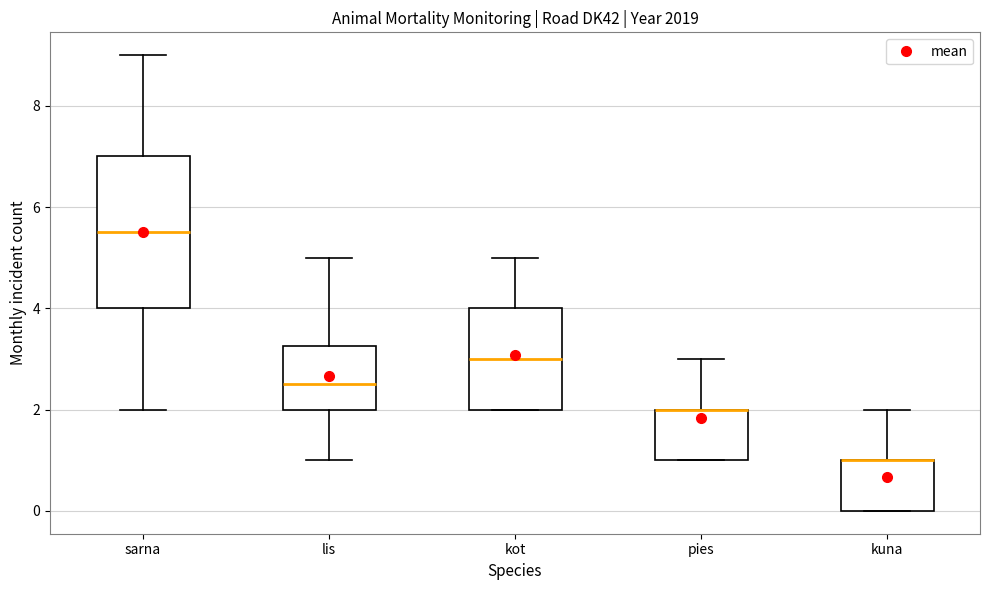

Reading left to right, transcribe this box plot: for each box, give where its median line is, the range the box spans, and where its two whiskers end, as read against the y-axis. The values are not printed on the chart, so give them approximately, as read against the axis.

sarna: median 5.6, box 4.0 to 7.0, whiskers 2.0 to 9.0
lis: median 2.6, box 2.0 to 3.2, whiskers 1.0 to 5.0
kot: median 3.0, box 2.0 to 4.0, whiskers 2.0 to 5.0
pies: median 2.0 (drawn on the box's upper edge), box 1.0 to 2.0, whiskers 1.0 to 3.0
kuna: median 1.0 (drawn on the box's upper edge), box 0.0 to 1.0, whiskers 0.0 to 2.0